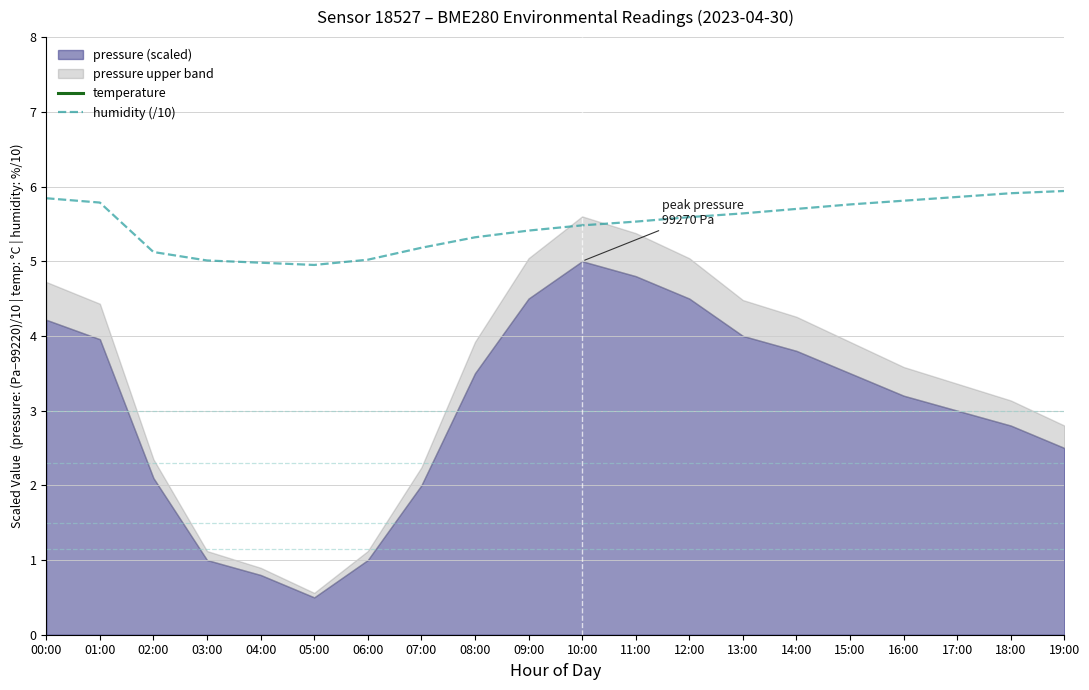

Between 02:00 and 06:00, which series saw the biggest shift?

temperature